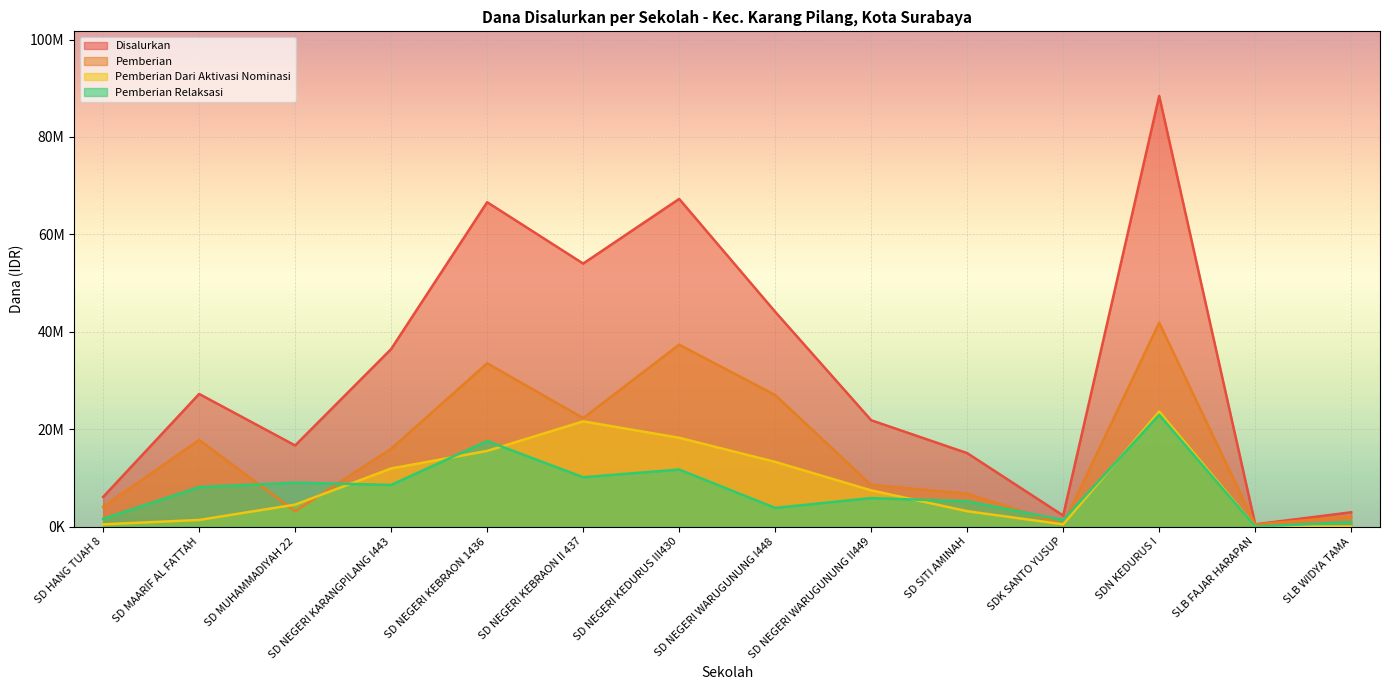

What is the difference between the highest and lowest values at SD NEGERI KEBRAON 1436?

51075000